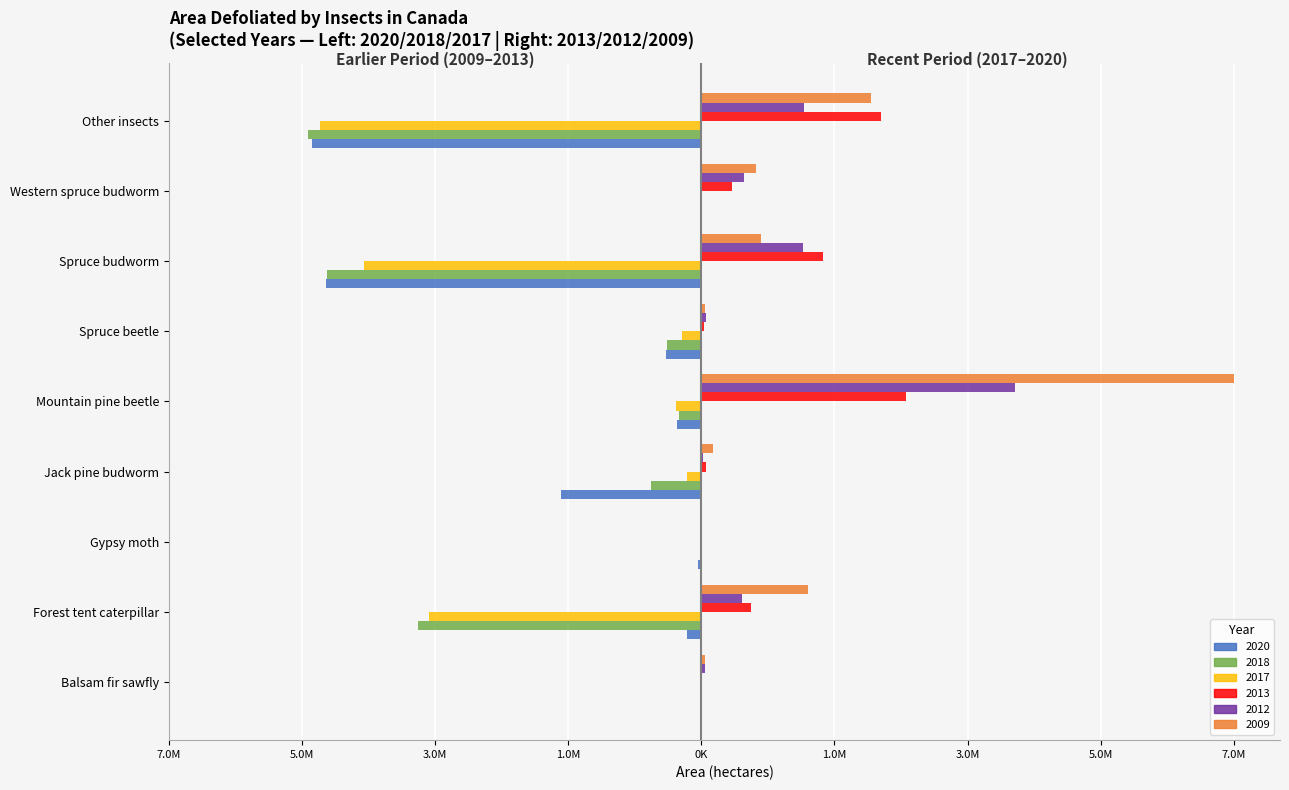

The value of 2013 at Gypsy moth is 8452. True or false?

True